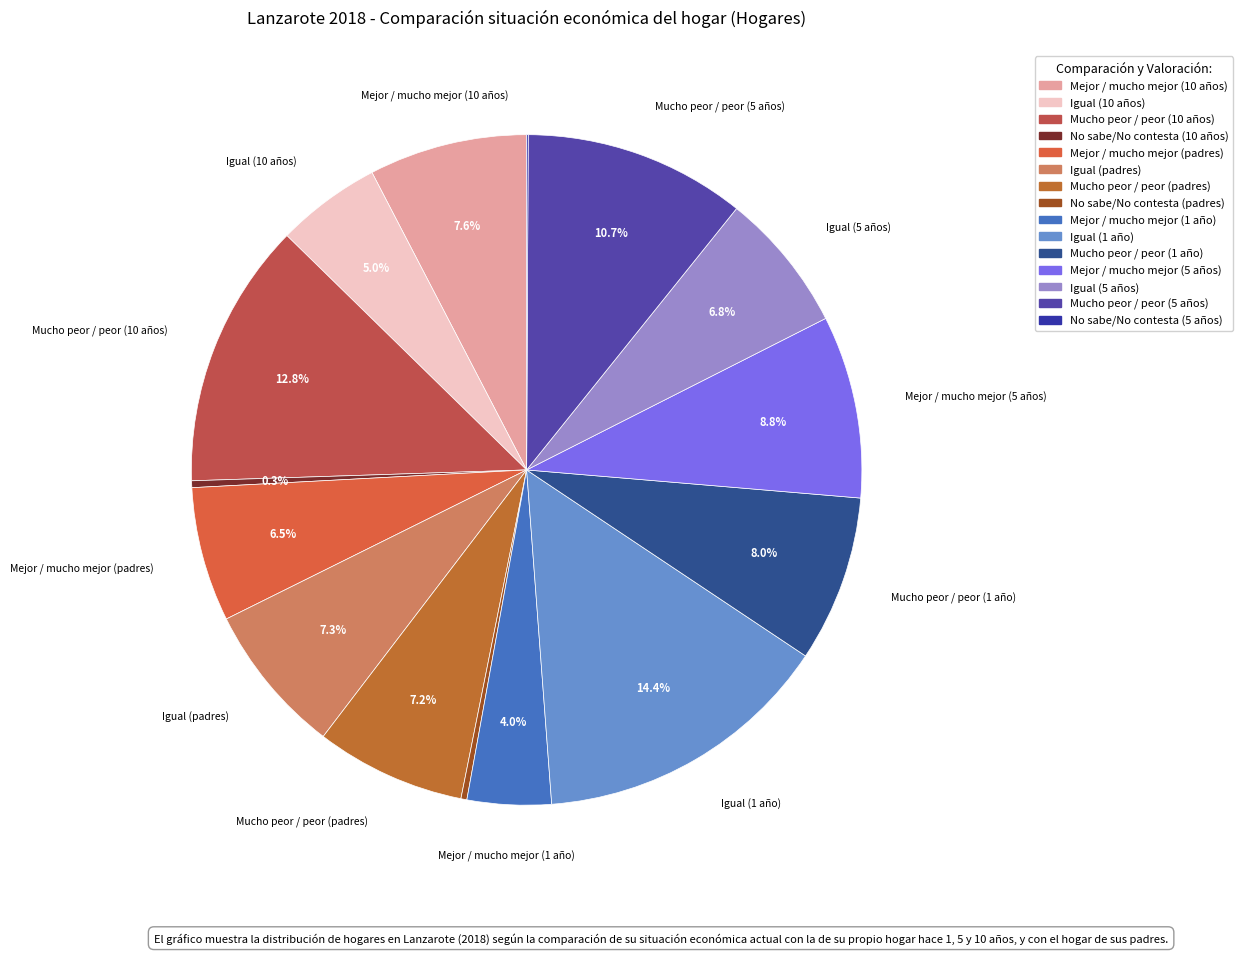

Rank the categories by value from lowest to highest.

No sabe/No contesta (5 años), No sabe/No contesta (padres), No sabe/No contesta (10 años), Mejor / mucho mejor (1 año), Igual (10 años), Mejor / mucho mejor (padres), Igual (5 años), Mucho peor / peor (padres), Igual (padres), Mejor / mucho mejor (10 años), Mucho peor / peor (1 año), Mejor / mucho mejor (5 años), Mucho peor / peor (5 años), Mucho peor / peor (10 años), Igual (1 año)